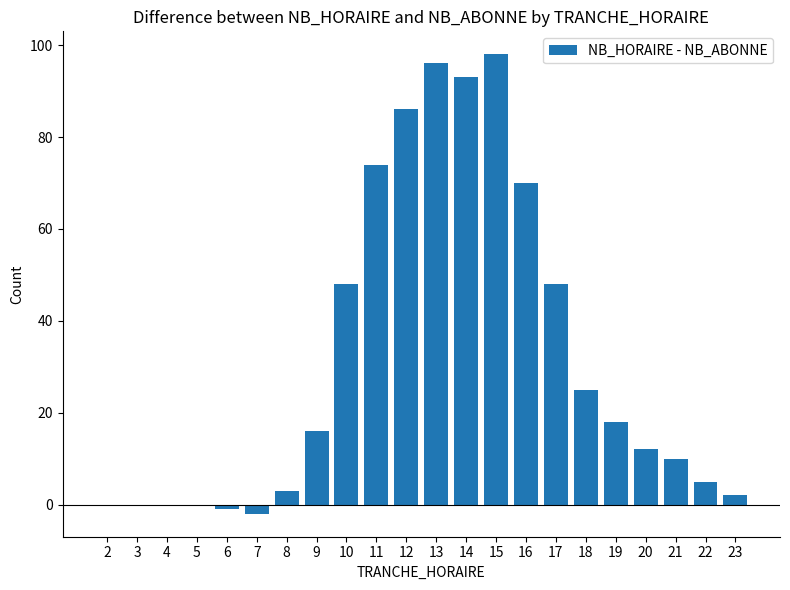

What is the sum of all values?

701